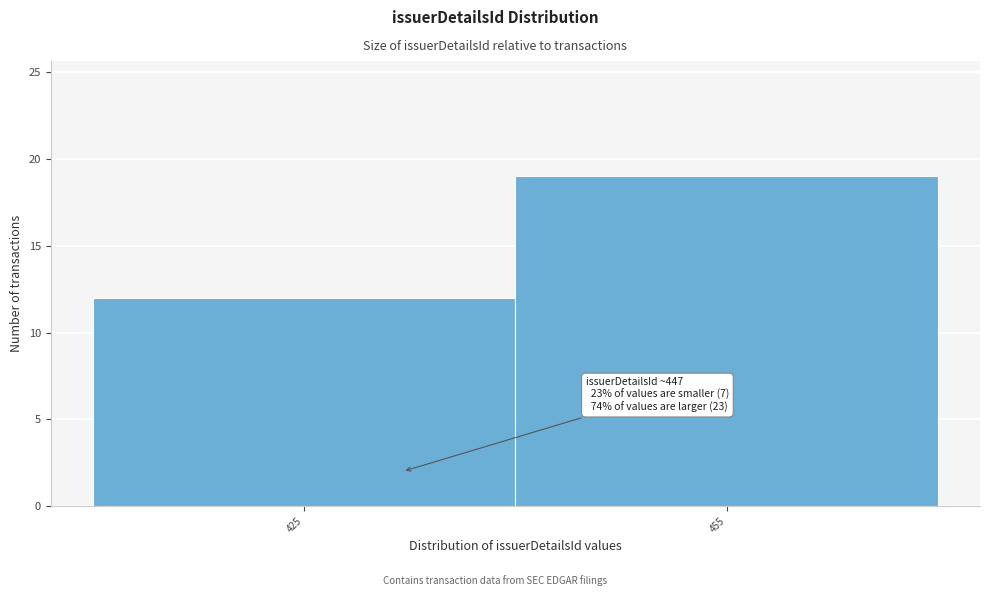

Reading left to right, extract all data points from this chart.

425=12	455=19